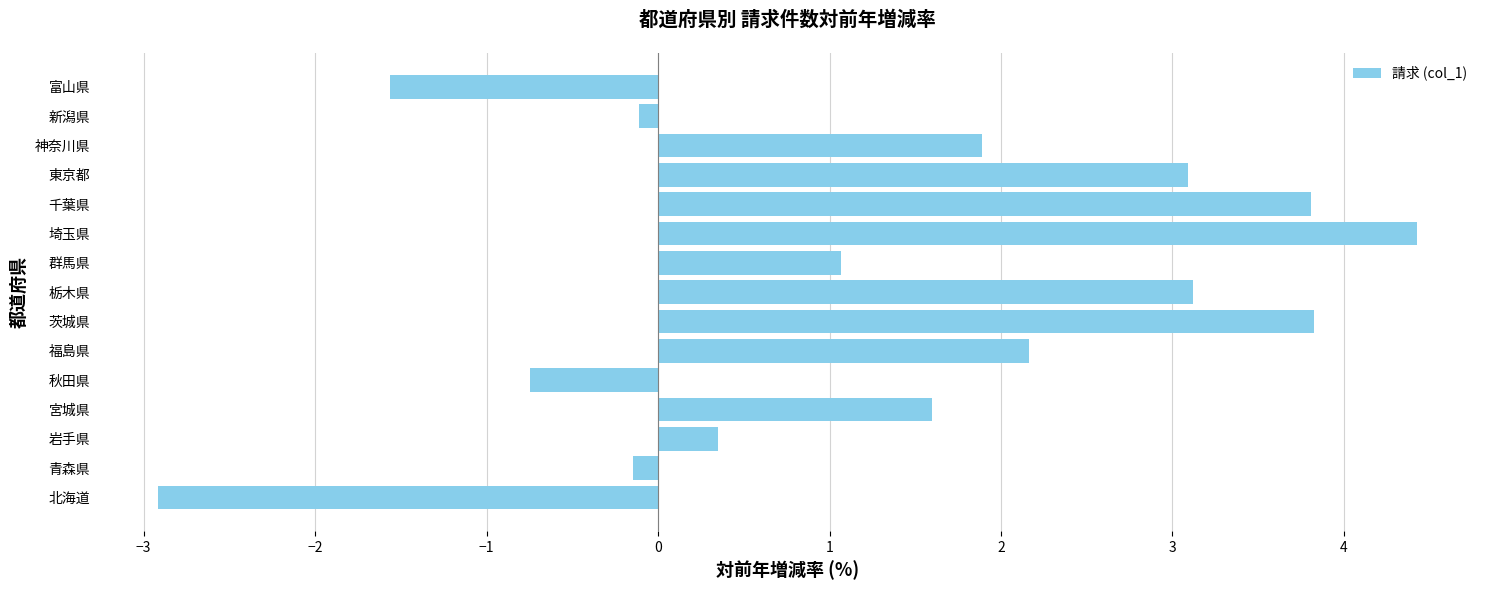

The value at 東京都 is 3.1. True or false?

True